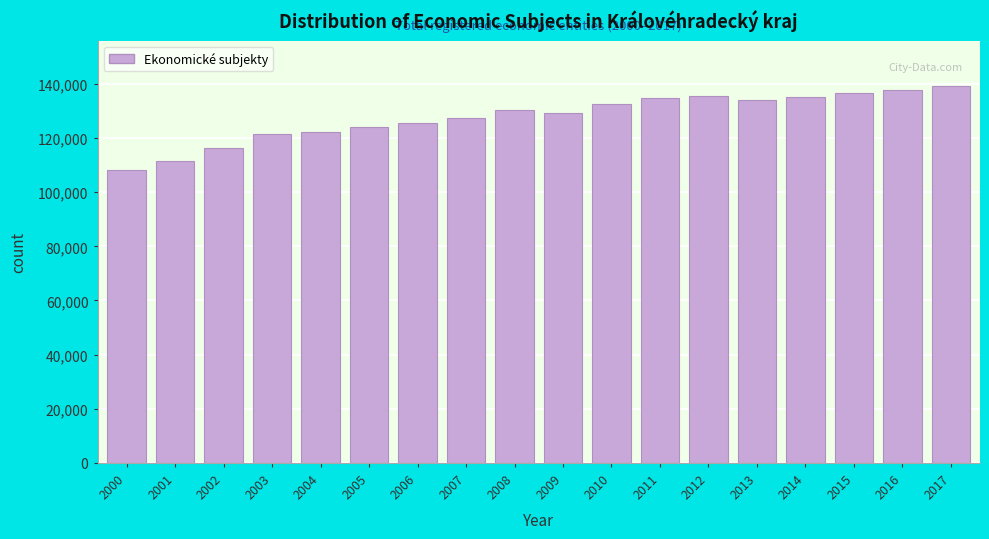

What is the difference between the values at 2002 and 2013?

17708